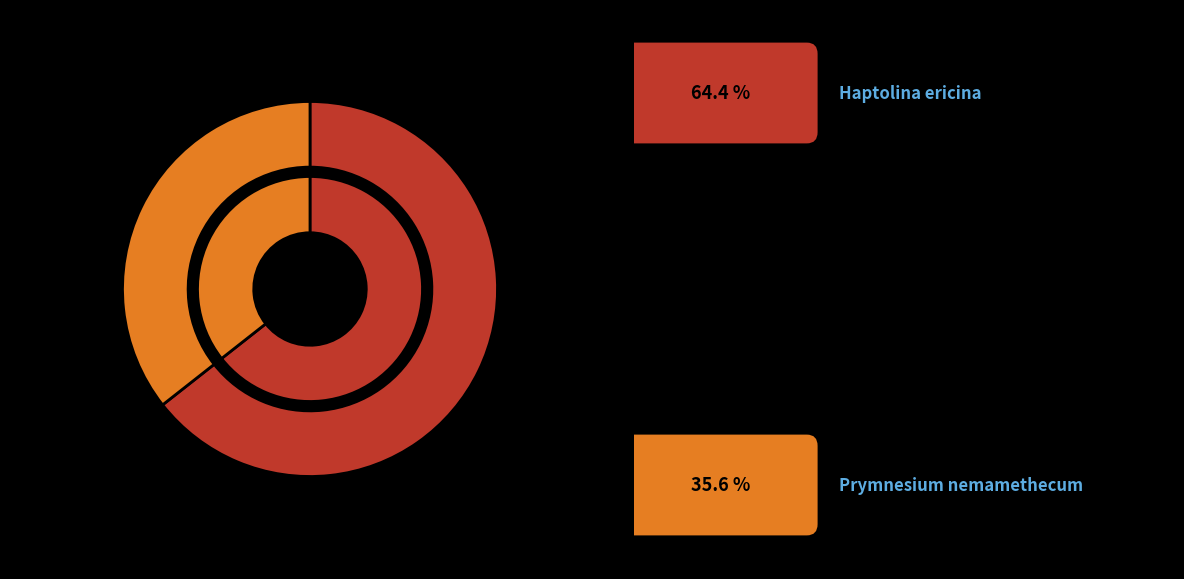

What is the ratio of the value at Prymnesium nemamethecum to the value at Haptolina ericina?

0.6